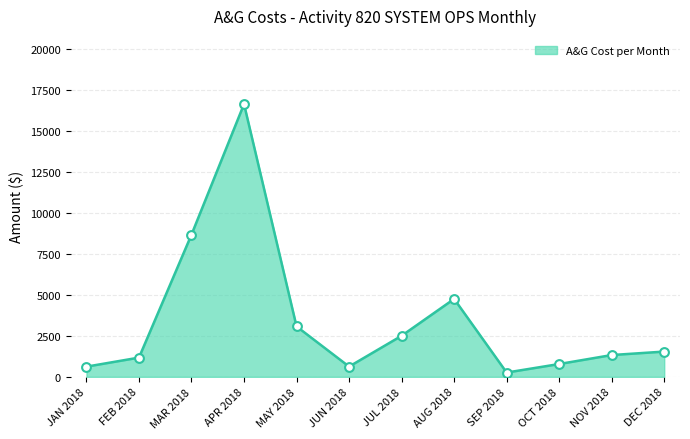

What is the ratio of the value at JAN 2018 to the value at DEC 2018?

0.4